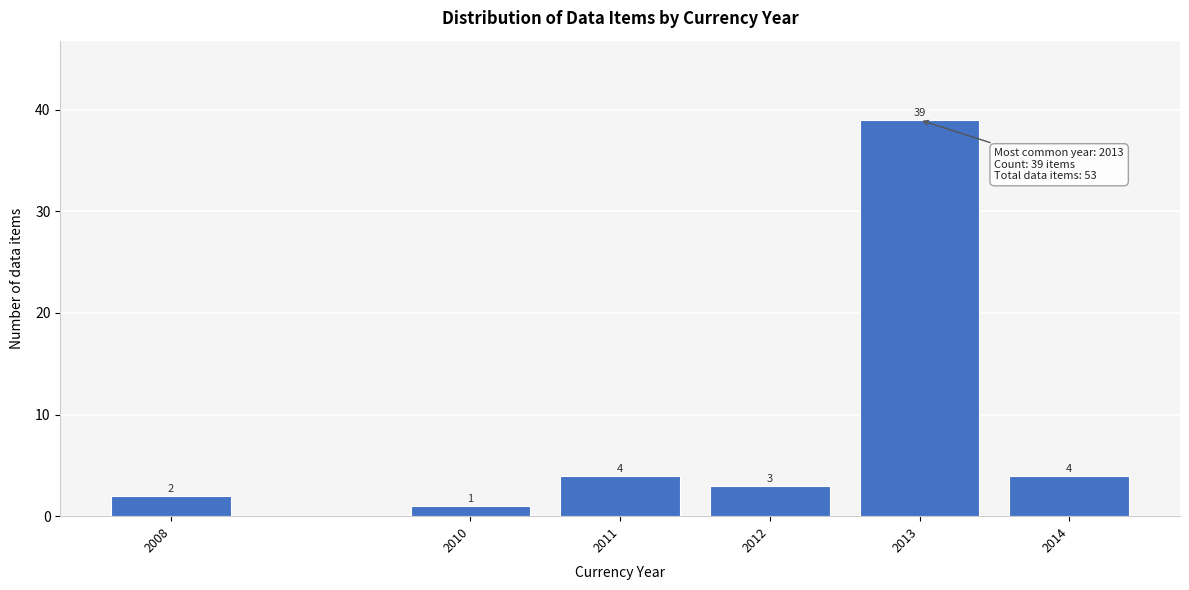

Reading left to right, transcribe all the data shown in this chart.

2	1	4	3	39	4